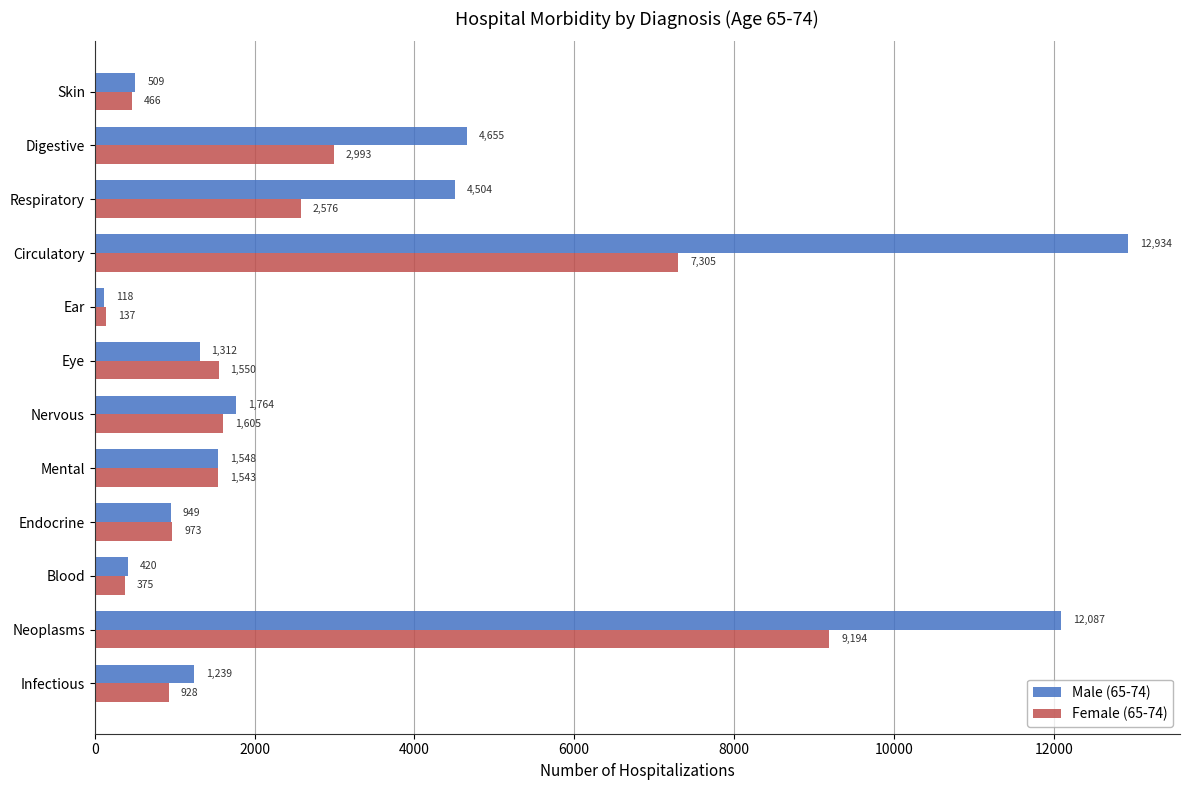

Read the Male (65-74) value at Mental.

1548